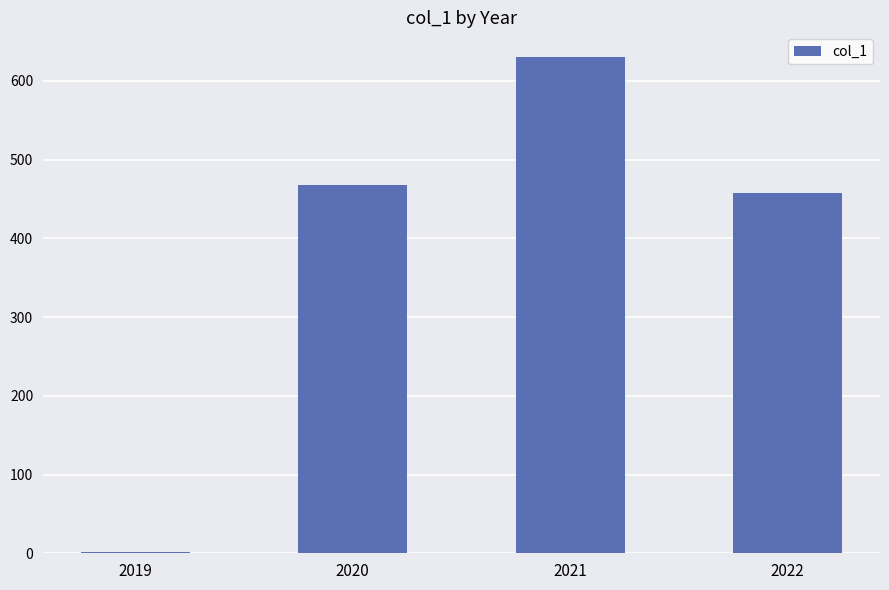

What is the greatest value displayed?

630.0